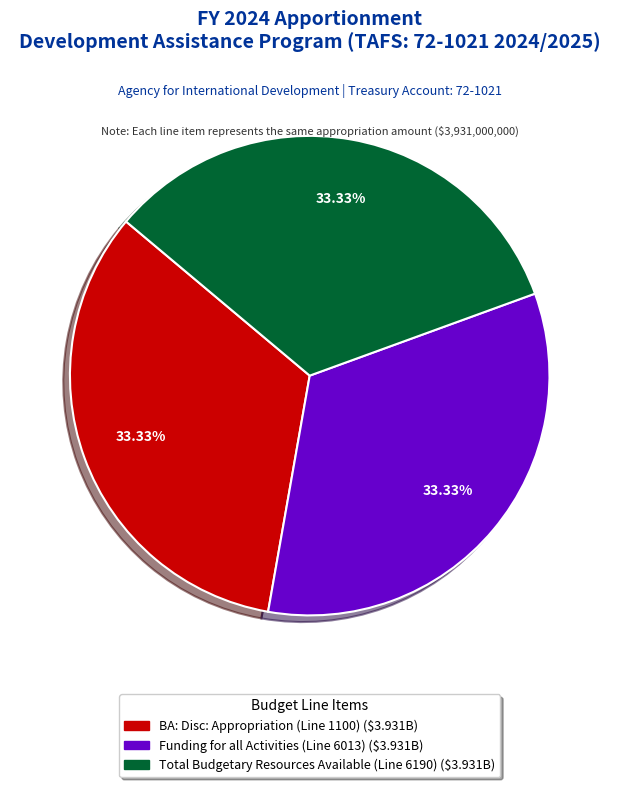

Is there a majority slice in this chart?

No